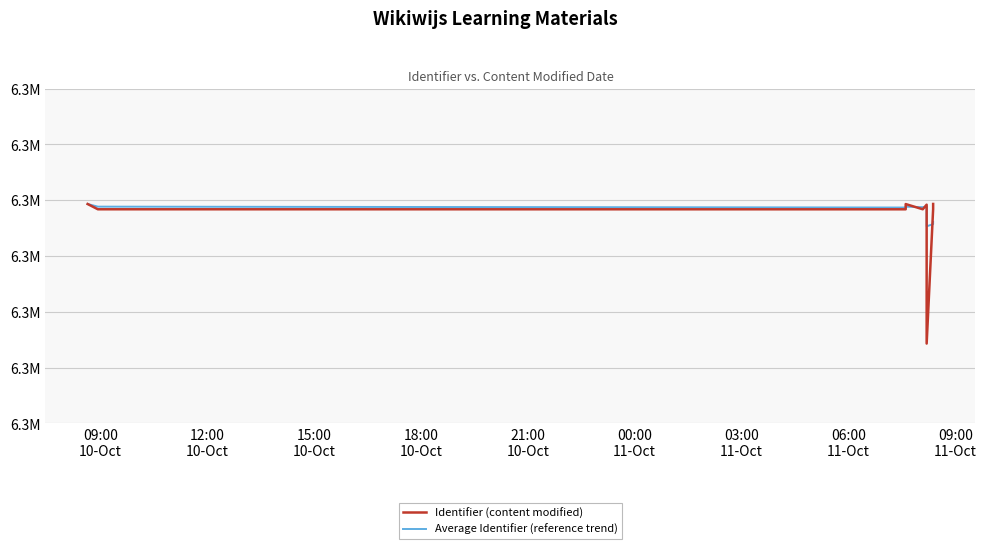

What are all the series names shown in the legend?

Average Identifier (reference trend), Identifier (content modified)